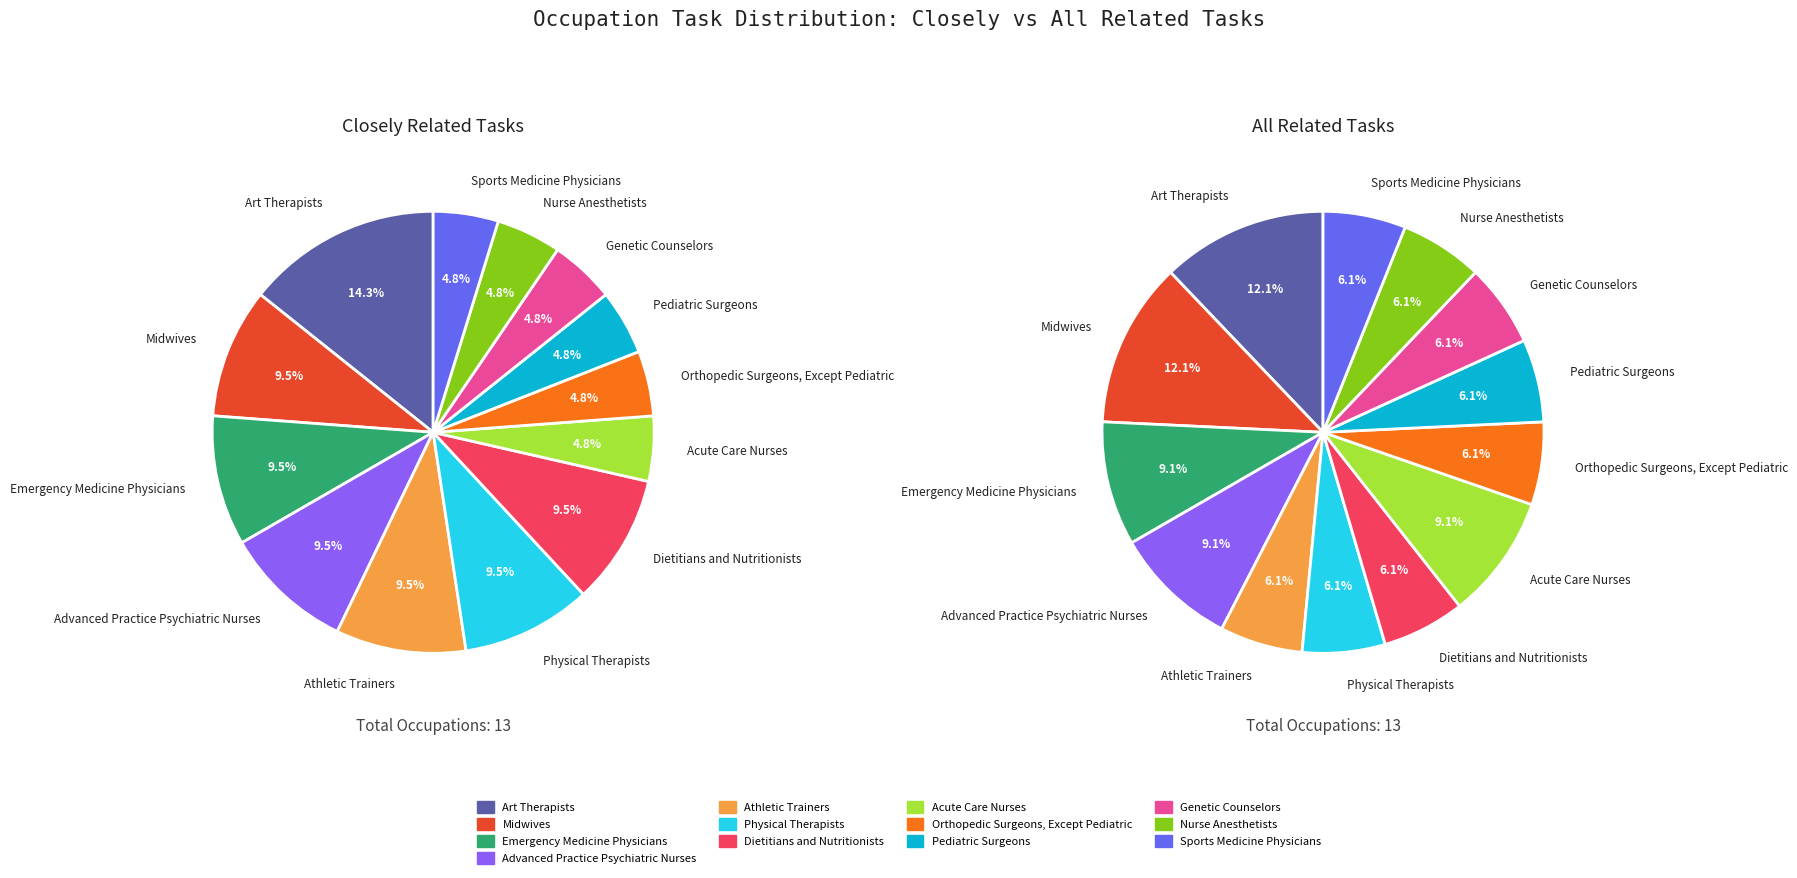

Which has a higher value, Genetic Counselors or Physical Therapists?

Physical Therapists